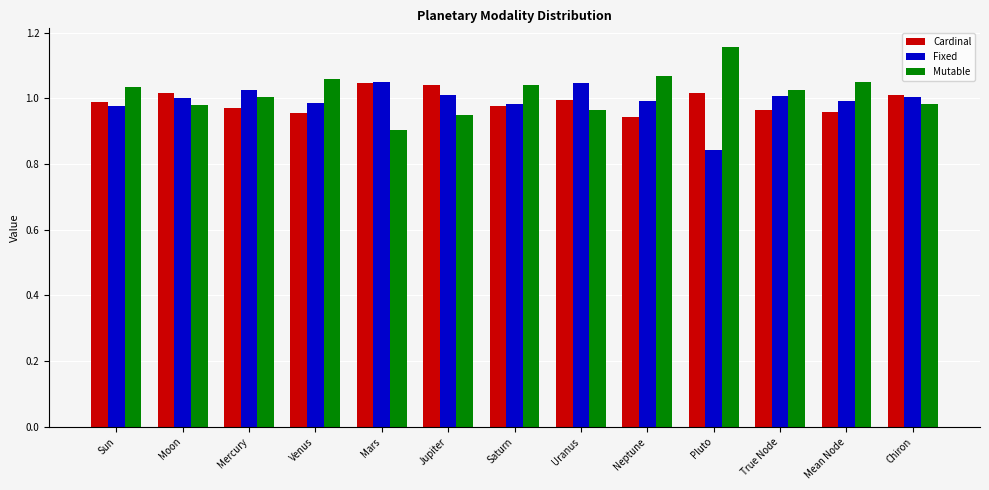

At Pluto, list the series in order from largest to smallest.

Mutable, Cardinal, Fixed